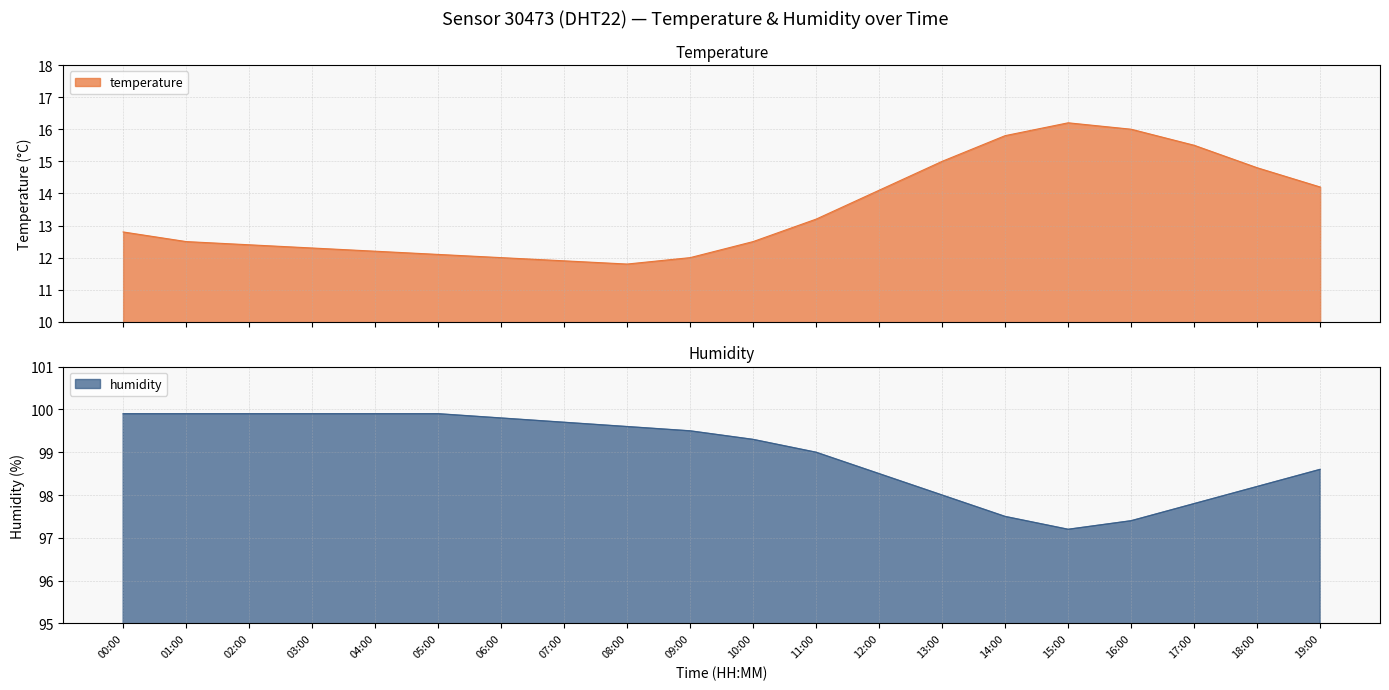

How many values in the humidity series are below 99?

8